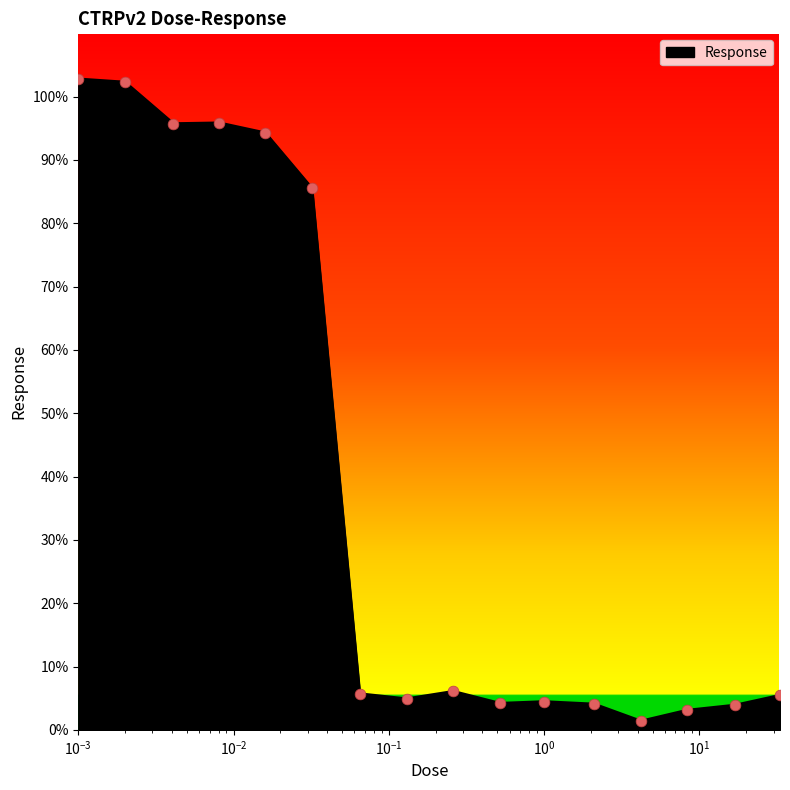

What is the maximum value shown in the chart?

102.8